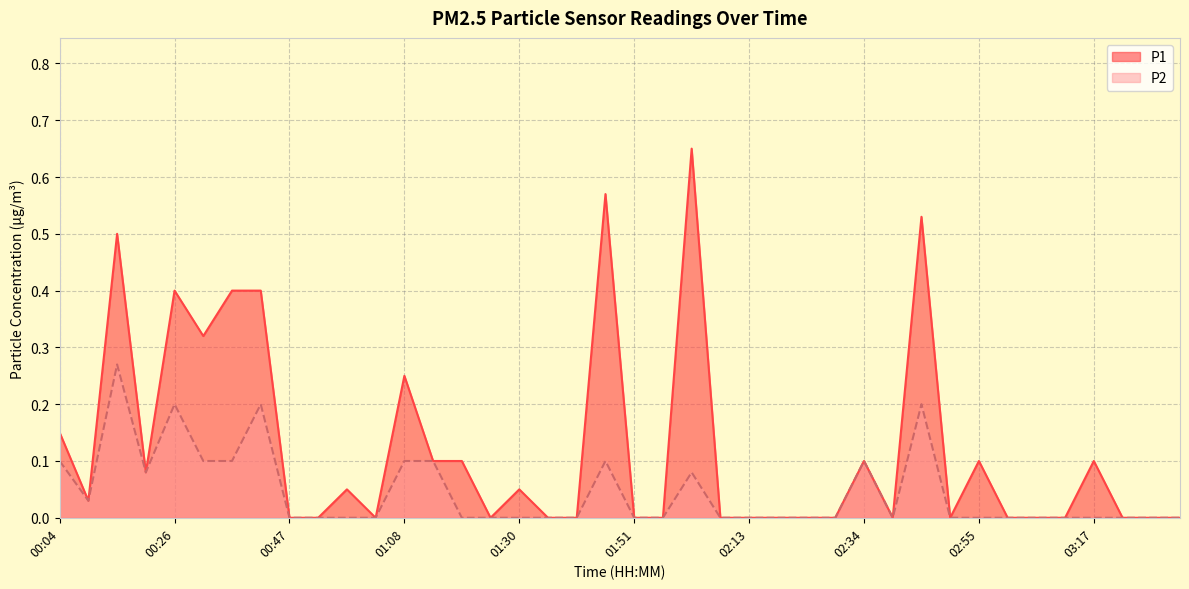

Which category has the lowest value in the P1 series?

00:47